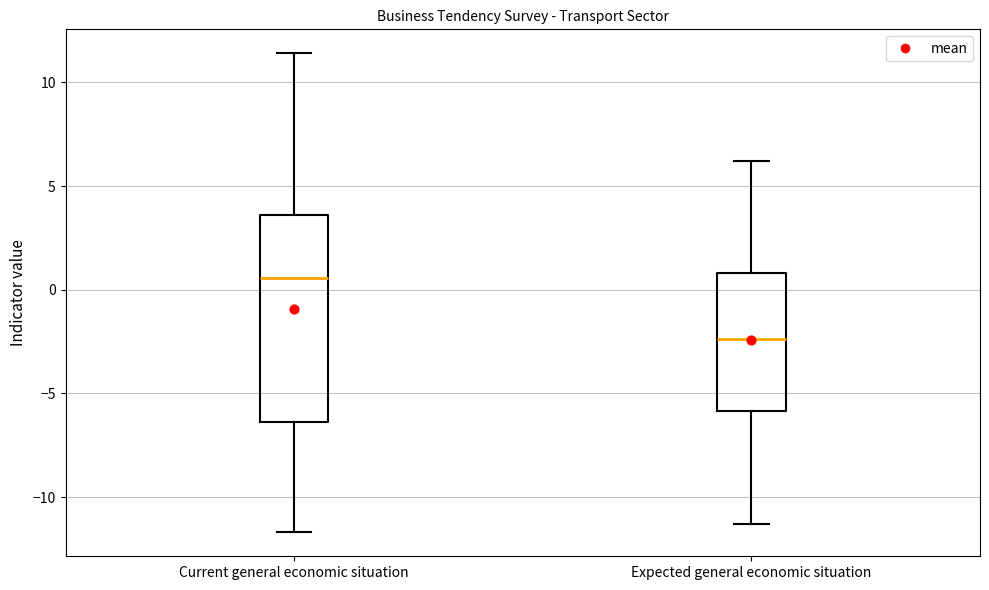

Reading left to right, read every box against the y-axis: the position of its median line, the range the box covers, and the ends of its whiskers. The values are not printed on the chart, so give them approximately, as read against the axis.

Current general economic situation: median 0.5, box -6.5 to 3.5, whiskers -11.5 to 11.5
Expected general economic situation: median -2.5, box -6.0 to 1.0, whiskers -11.5 to 6.0